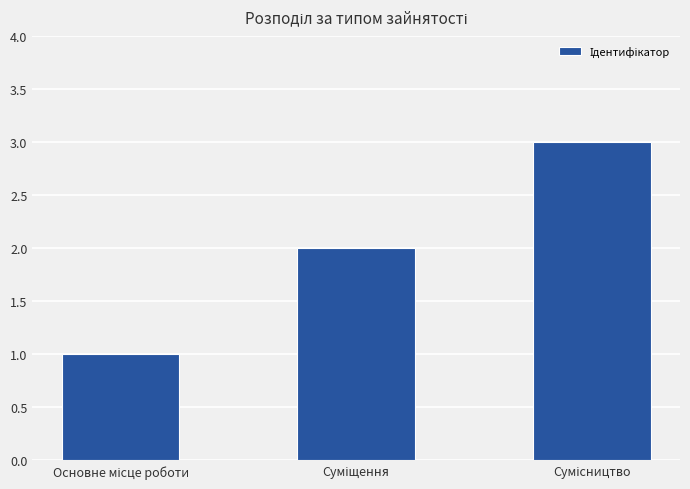

Reading left to right, extract all data points from this chart.

1	2	3